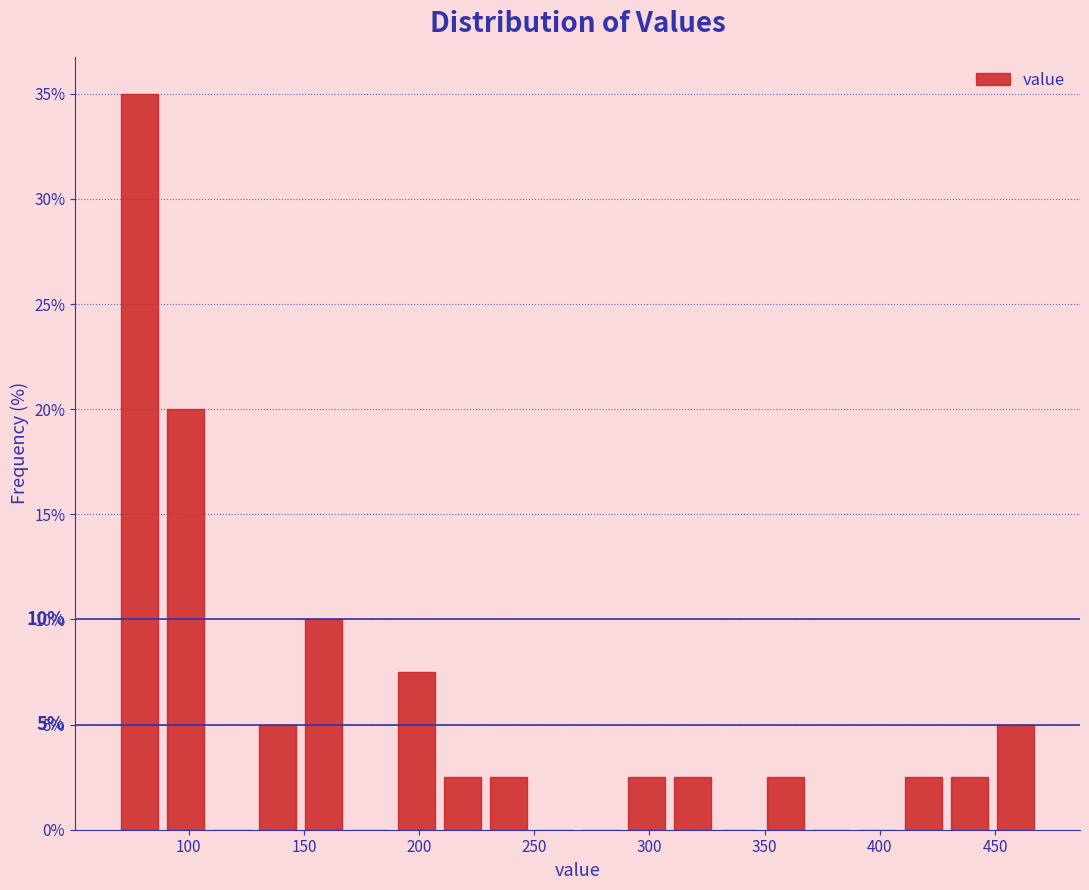

Which range on the x-axis has the tallest bar?

70 to 90